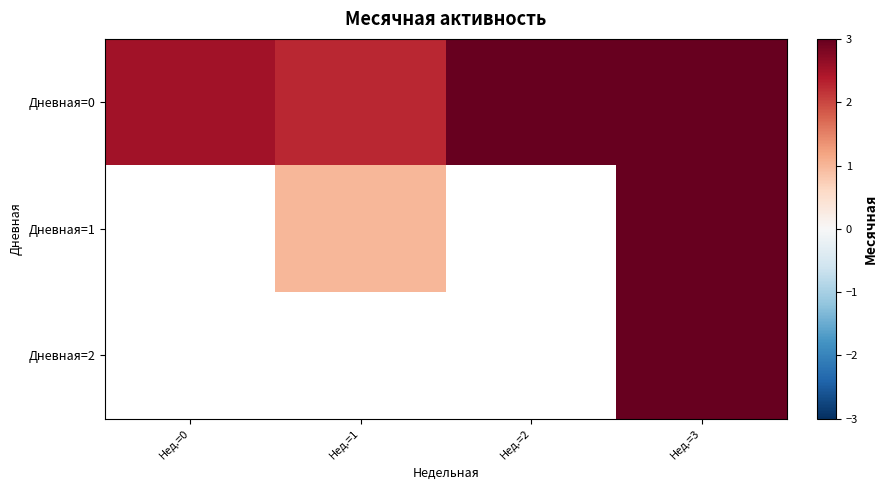

At which category is the sum across all series the highest?

Нед.=3